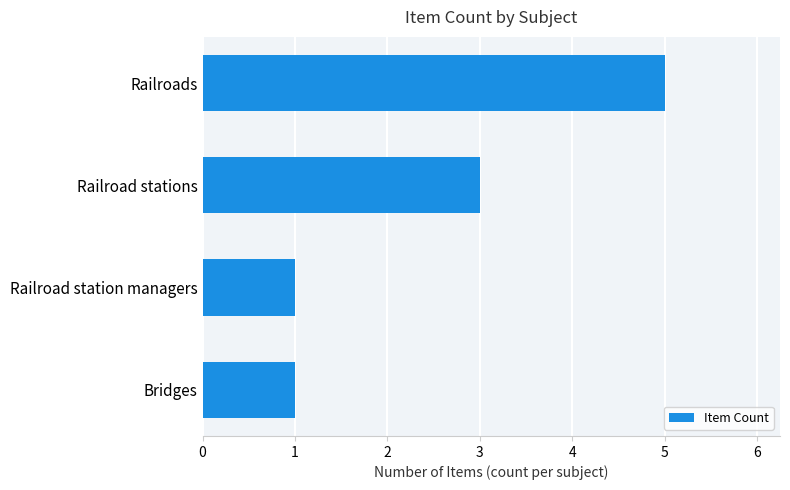

What is the change in value from Bridges to Railroad stations?

+2